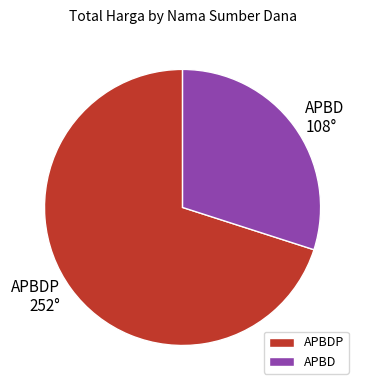

Approximately how many times larger is the value at APBD 108° compared to APBDP 252°?

0.4